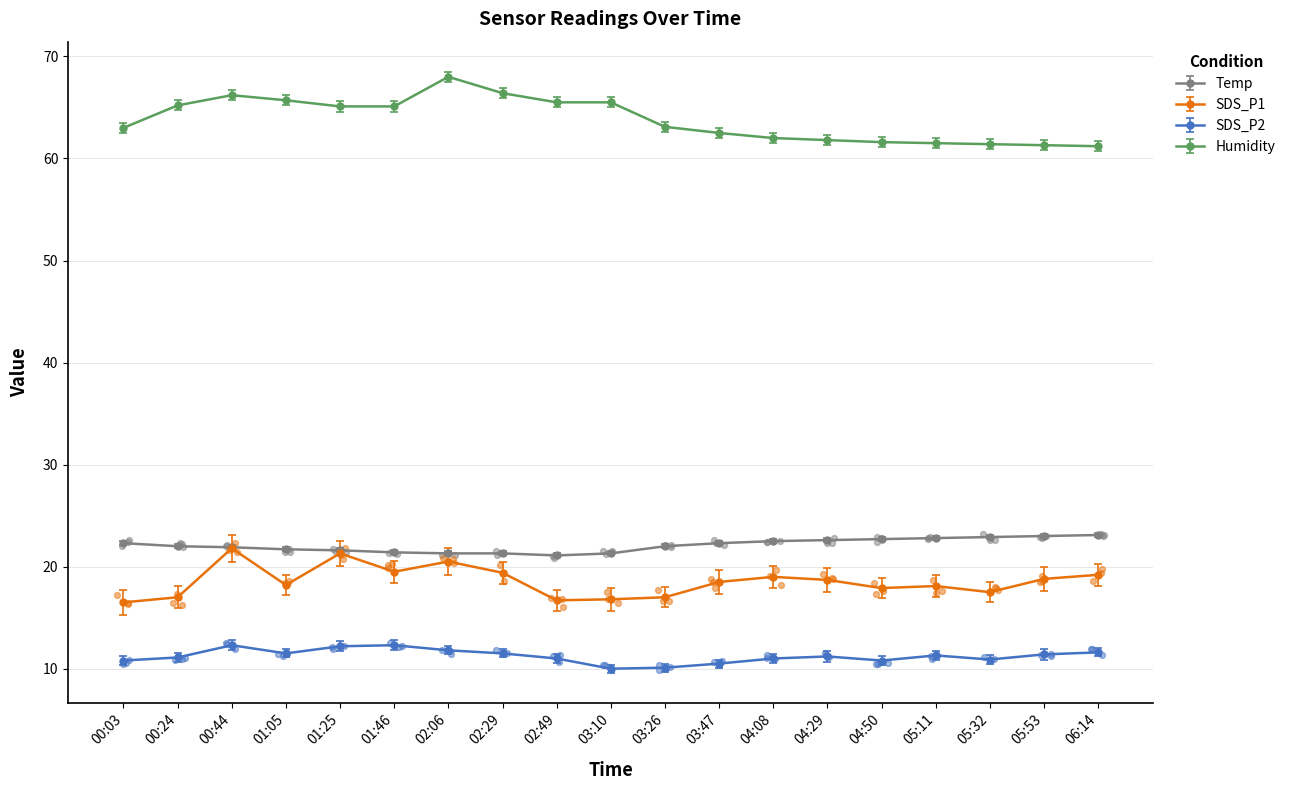

At which category is the sum across all series the highest?

00:44